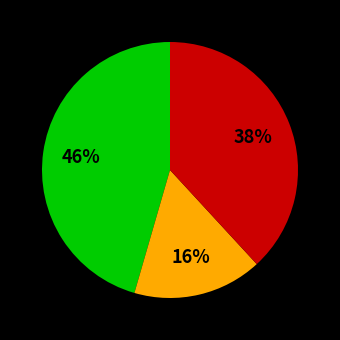

To the nearest percent, what is the average slice percentage?

33%